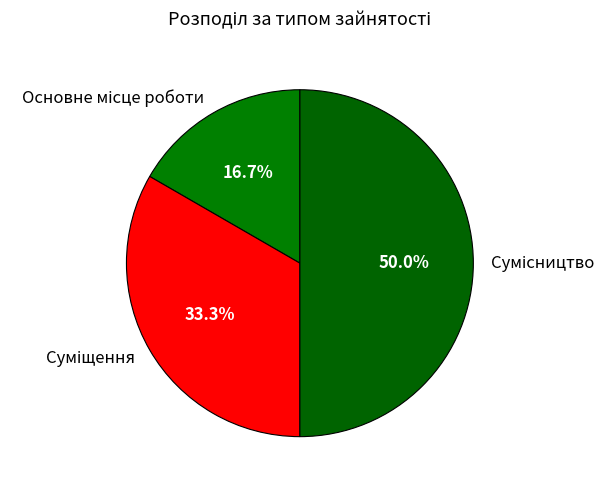

How many slices are in this pie chart?

3